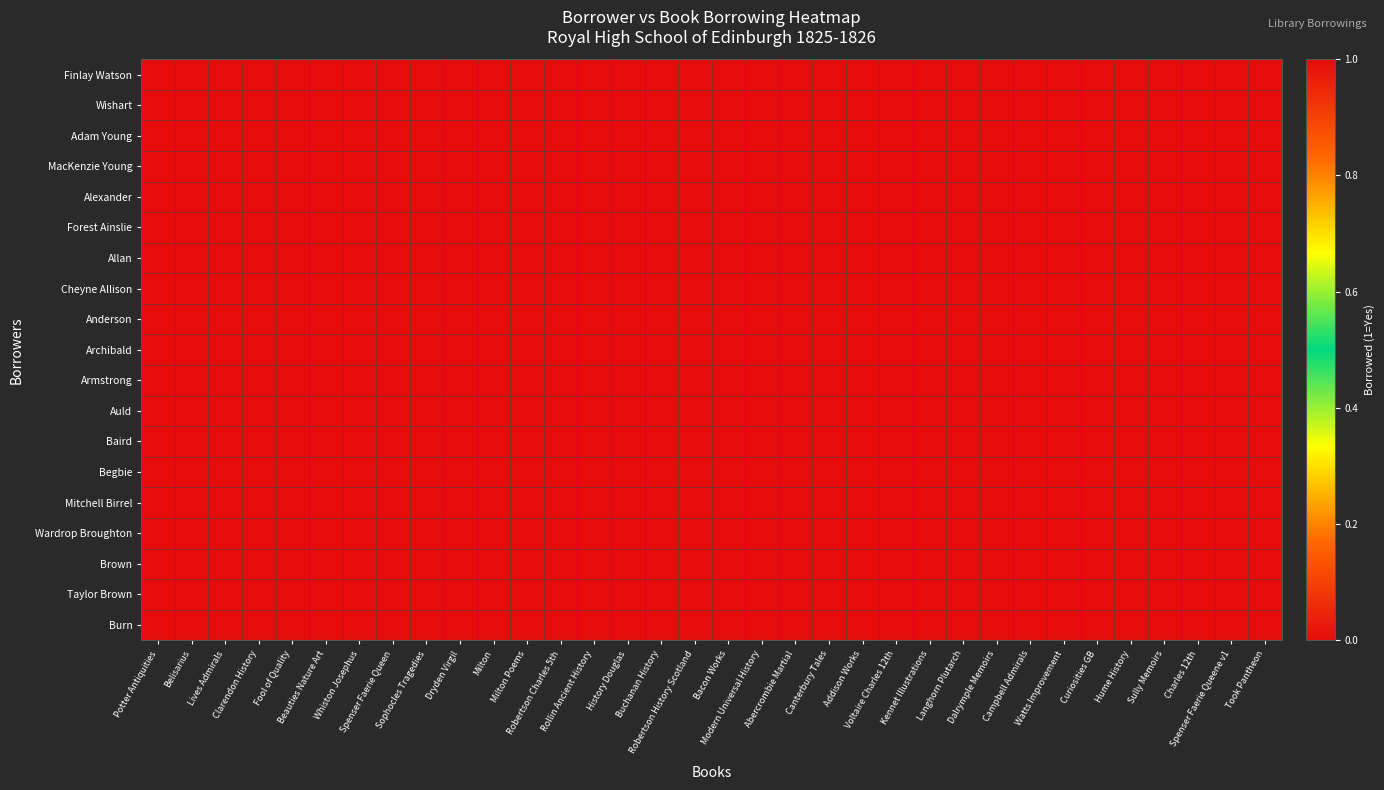

Reading left to right, transcribe all the data shown in this chart.

Finlay Watson: Potter Antiquities=1	Belisarius=0	Lives Admirals=0	Clarendon History=0	Fool of Quality=0	Beauties Nature Art=0	Whiston Josephus=0	Spenser Faerie Queen=0	Sophocles Tragedies=0	Dryden Virgil=0	Milton=0	Milton Poems=0	Robertson Charles 5th=0	Rollin Ancient History=0	History Douglas=0	Buchanan History=0	Robertson History Scotland=0	Bacon Works=0	Modern Universal History=0	Abercrombie Martial=0	Canterbury Tales=0	Addison Works=0	Voltaire Charles 12th=0	Kennet Illustrations=0	Langhorn Plutarch=0	Dalrymple Memoirs=0	Campbell Admirals=0	Watts Improvement=0	Curiosities GB=0	Hume History=0	Sully Memoirs=0	Charles 12th=0	Spenser Faerie Queene v1=0	Took Pantheon=0
Wishart: Potter Antiquities=0	Belisarius=0	Lives Admirals=1	Clarendon History=1	Fool of Quality=0	Beauties Nature Art=0	Whiston Josephus=0	Spenser Faerie Queen=0	Sophocles Tragedies=0	Dryden Virgil=0	Milton=0	Milton Poems=0	Robertson Charles 5th=0	Rollin Ancient History=0	History Douglas=0	Buchanan History=0	Robertson History Scotland=0	Bacon Works=0	Modern Universal History=0	Abercrombie Martial=0	Canterbury Tales=0	Addison Works=0	Voltaire Charles 12th=0	Kennet Illustrations=0	Langhorn Plutarch=0	Dalrymple Memoirs=0	Campbell Admirals=0	Watts Improvement=0	Curiosities GB=0	Hume History=0	Sully Memoirs=0	Charles 12th=0	Spenser Faerie Queene v1=0	Took Pantheon=0
Adam Young: Potter Antiquities=0	Belisarius=0	Lives Admirals=0	Clarendon History=0	Fool of Quality=1	Beauties Nature Art=1	Whiston Josephus=1	Spenser Faerie Queen=1	Sophocles Tragedies=0	Dryden Virgil=0	Milton=0	Milton Poems=0	Robertson Charles 5th=0	Rollin Ancient History=0	History Douglas=0	Buchanan History=0	Robertson History Scotland=0	Bacon Works=0	Modern Universal History=0	Abercrombie Martial=0	Canterbury Tales=0	Addison Works=0	Voltaire Charles 12th=0	Kennet Illustrations=0	Langhorn Plutarch=0	Dalrymple Memoirs=0	Campbell Admirals=0	Watts Improvement=0	Curiosities GB=0	Hume History=0	Sully Memoirs=0	Charles 12th=0	Spenser Faerie Queene v1=0	Took Pantheon=0
MacKenzie Young: Potter Antiquities=0	Belisarius=0	Lives Admirals=0	Clarendon History=0	Fool of Quality=0	Beauties Nature Art=0	Whiston Josephus=0	Spenser Faerie Queen=1	Sophocles Tragedies=1	Dryden Virgil=1	Milton=1	Milton Poems=1	Robertson Charles 5th=0	Rollin Ancient History=0	History Douglas=0	Buchanan History=0	Robertson History Scotland=0	Bacon Works=0	Modern Universal History=0	Abercrombie Martial=0	Canterbury Tales=0	Addison Works=0	Voltaire Charles 12th=0	Kennet Illustrations=0	Langhorn Plutarch=0	Dalrymple Memoirs=0	Campbell Admirals=0	Watts Improvement=0	Curiosities GB=0	Hume History=0	Sully Memoirs=0	Charles 12th=0	Spenser Faerie Queene v1=0	Took Pantheon=0
Alexander: Potter Antiquities=0	Belisarius=0	Lives Admirals=0	Clarendon History=0	Fool of Quality=0	Beauties Nature Art=0	Whiston Josephus=0	Spenser Faerie Queen=0	Sophocles Tragedies=0	Dryden Virgil=0	Milton=0	Milton Poems=0	Robertson Charles 5th=1	Rollin Ancient History=1	History Douglas=0	Buchanan History=0	Robertson History Scotland=0	Bacon Works=0	Modern Universal History=0	Abercrombie Martial=0	Canterbury Tales=0	Addison Works=0	Voltaire Charles 12th=0	Kennet Illustrations=0	Langhorn Plutarch=0	Dalrymple Memoirs=0	Campbell Admirals=0	Watts Improvement=0	Curiosities GB=0	Hume History=0	Sully Memoirs=0	Charles 12th=0	Spenser Faerie Queene v1=0	Took Pantheon=0
Forest Ainslie: Potter Antiquities=0	Belisarius=0	Lives Admirals=0	Clarendon History=0	Fool of Quality=0	Beauties Nature Art=0	Whiston Josephus=0	Spenser Faerie Queen=0	Sophocles Tragedies=0	Dryden Virgil=0	Milton=0	Milton Poems=0	Robertson Charles 5th=0	Rollin Ancient History=0	History Douglas=1	Buchanan History=0	Robertson History Scotland=0	Bacon Works=0	Modern Universal History=0	Abercrombie Martial=0	Canterbury Tales=0	Addison Works=0	Voltaire Charles 12th=0	Kennet Illustrations=0	Langhorn Plutarch=0	Dalrymple Memoirs=0	Campbell Admirals=0	Watts Improvement=0	Curiosities GB=0	Hume History=0	Sully Memoirs=0	Charles 12th=0	Spenser Faerie Queene v1=0	Took Pantheon=0
Allan: Potter Antiquities=0	Belisarius=0	Lives Admirals=0	Clarendon History=0	Fool of Quality=0	Beauties Nature Art=0	Whiston Josephus=0	Spenser Faerie Queen=0	Sophocles Tragedies=0	Dryden Virgil=0	Milton=0	Milton Poems=0	Robertson Charles 5th=0	Rollin Ancient History=0	History Douglas=0	Buchanan History=1	Robertson History Scotland=1	Bacon Works=1	Modern Universal History=0	Abercrombie Martial=0	Canterbury Tales=0	Addison Works=0	Voltaire Charles 12th=0	Kennet Illustrations=0	Langhorn Plutarch=0	Dalrymple Memoirs=0	Campbell Admirals=0	Watts Improvement=0	Curiosities GB=0	Hume History=0	Sully Memoirs=0	Charles 12th=0	Spenser Faerie Queene v1=0	Took Pantheon=0
Cheyne Allison: Potter Antiquities=0	Belisarius=0	Lives Admirals=0	Clarendon History=0	Fool of Quality=0	Beauties Nature Art=0	Whiston Josephus=0	Spenser Faerie Queen=0	Sophocles Tragedies=0	Dryden Virgil=0	Milton=0	Milton Poems=0	Robertson Charles 5th=0	Rollin Ancient History=0	History Douglas=0	Buchanan History=0	Robertson History Scotland=0	Bacon Works=0	Modern Universal History=1	Abercrombie Martial=0	Canterbury Tales=0	Addison Works=0	Voltaire Charles 12th=0	Kennet Illustrations=0	Langhorn Plutarch=0	Dalrymple Memoirs=0	Campbell Admirals=0	Watts Improvement=0	Curiosities GB=0	Hume History=0	Sully Memoirs=0	Charles 12th=0	Spenser Faerie Queene v1=0	Took Pantheon=0
Anderson: Potter Antiquities=0	Belisarius=0	Lives Admirals=0	Clarendon History=0	Fool of Quality=0	Beauties Nature Art=0	Whiston Josephus=0	Spenser Faerie Queen=0	Sophocles Tragedies=0	Dryden Virgil=0	Milton=0	Milton Poems=0	Robertson Charles 5th=0	Rollin Ancient History=0	History Douglas=0	Buchanan History=0	Robertson History Scotland=0	Bacon Works=0	Modern Universal History=0	Abercrombie Martial=1	Canterbury Tales=1	Addison Works=0	Voltaire Charles 12th=0	Kennet Illustrations=0	Langhorn Plutarch=0	Dalrymple Memoirs=0	Campbell Admirals=0	Watts Improvement=0	Curiosities GB=0	Hume History=0	Sully Memoirs=0	Charles 12th=0	Spenser Faerie Queene v1=0	Took Pantheon=0
Archibald: Potter Antiquities=0	Belisarius=0	Lives Admirals=0	Clarendon History=0	Fool of Quality=0	Beauties Nature Art=0	Whiston Josephus=0	Spenser Faerie Queen=0	Sophocles Tragedies=0	Dryden Virgil=0	Milton=0	Milton Poems=0	Robertson Charles 5th=0	Rollin Ancient History=0	History Douglas=0	Buchanan History=0	Robertson History Scotland=0	Bacon Works=0	Modern Universal History=0	Abercrombie Martial=0	Canterbury Tales=0	Addison Works=1	Voltaire Charles 12th=1	Kennet Illustrations=0	Langhorn Plutarch=0	Dalrymple Memoirs=0	Campbell Admirals=0	Watts Improvement=0	Curiosities GB=0	Hume History=0	Sully Memoirs=0	Charles 12th=0	Spenser Faerie Queene v1=0	Took Pantheon=0
Armstrong: Potter Antiquities=0	Belisarius=0	Lives Admirals=0	Clarendon History=0	Fool of Quality=0	Beauties Nature Art=0	Whiston Josephus=0	Spenser Faerie Queen=0	Sophocles Tragedies=0	Dryden Virgil=0	Milton=0	Milton Poems=0	Robertson Charles 5th=0	Rollin Ancient History=0	History Douglas=0	Buchanan History=0	Robertson History Scotland=0	Bacon Works=0	Modern Universal History=0	Abercrombie Martial=0	Canterbury Tales=0	Addison Works=0	Voltaire Charles 12th=0	Kennet Illustrations=1	Langhorn Plutarch=0	Dalrymple Memoirs=0	Campbell Admirals=0	Watts Improvement=0	Curiosities GB=0	Hume History=0	Sully Memoirs=0	Charles 12th=0	Spenser Faerie Queene v1=0	Took Pantheon=0
Auld: Potter Antiquities=0	Belisarius=0	Lives Admirals=0	Clarendon History=0	Fool of Quality=0	Beauties Nature Art=0	Whiston Josephus=0	Spenser Faerie Queen=0	Sophocles Tragedies=0	Dryden Virgil=0	Milton=0	Milton Poems=0	Robertson Charles 5th=0	Rollin Ancient History=0	History Douglas=0	Buchanan History=0	Robertson History Scotland=0	Bacon Works=0	Modern Universal History=0	Abercrombie Martial=1	Canterbury Tales=0	Addison Works=0	Voltaire Charles 12th=0	Kennet Illustrations=0	Langhorn Plutarch=0	Dalrymple Memoirs=0	Campbell Admirals=0	Watts Improvement=0	Curiosities GB=0	Hume History=0	Sully Memoirs=0	Charles 12th=0	Spenser Faerie Queene v1=0	Took Pantheon=0
Baird: Potter Antiquities=0	Belisarius=1	Lives Admirals=0	Clarendon History=0	Fool of Quality=0	Beauties Nature Art=0	Whiston Josephus=0	Spenser Faerie Queen=0	Sophocles Tragedies=0	Dryden Virgil=0	Milton=0	Milton Poems=0	Robertson Charles 5th=0	Rollin Ancient History=0	History Douglas=0	Buchanan History=0	Robertson History Scotland=0	Bacon Works=0	Modern Universal History=0	Abercrombie Martial=0	Canterbury Tales=0	Addison Works=0	Voltaire Charles 12th=0	Kennet Illustrations=0	Langhorn Plutarch=1	Dalrymple Memoirs=1	Campbell Admirals=0	Watts Improvement=0	Curiosities GB=0	Hume History=0	Sully Memoirs=0	Charles 12th=0	Spenser Faerie Queene v1=0	Took Pantheon=0
Begbie: Potter Antiquities=0	Belisarius=0	Lives Admirals=0	Clarendon History=0	Fool of Quality=0	Beauties Nature Art=0	Whiston Josephus=0	Spenser Faerie Queen=0	Sophocles Tragedies=0	Dryden Virgil=0	Milton=0	Milton Poems=0	Robertson Charles 5th=0	Rollin Ancient History=0	History Douglas=0	Buchanan History=0	Robertson History Scotland=0	Bacon Works=0	Modern Universal History=0	Abercrombie Martial=0	Canterbury Tales=0	Addison Works=0	Voltaire Charles 12th=0	Kennet Illustrations=0	Langhorn Plutarch=0	Dalrymple Memoirs=0	Campbell Admirals=1	Watts Improvement=0	Curiosities GB=0	Hume History=0	Sully Memoirs=0	Charles 12th=0	Spenser Faerie Queene v1=0	Took Pantheon=0
Mitchell Birrel: Potter Antiquities=0	Belisarius=0	Lives Admirals=0	Clarendon History=0	Fool of Quality=0	Beauties Nature Art=0	Whiston Josephus=0	Spenser Faerie Queen=0	Sophocles Tragedies=0	Dryden Virgil=0	Milton=0	Milton Poems=0	Robertson Charles 5th=0	Rollin Ancient History=0	History Douglas=0	Buchanan History=0	Robertson History Scotland=0	Bacon Works=0	Modern Universal History=0	Abercrombie Martial=0	Canterbury Tales=0	Addison Works=0	Voltaire Charles 12th=0	Kennet Illustrations=0	Langhorn Plutarch=0	Dalrymple Memoirs=0	Campbell Admirals=0	Watts Improvement=1	Curiosities GB=1	Hume History=1	Sully Memoirs=0	Charles 12th=0	Spenser Faerie Queene v1=0	Took Pantheon=0
Wardrop Broughton: Potter Antiquities=0	Belisarius=0	Lives Admirals=0	Clarendon History=0	Fool of Quality=0	Beauties Nature Art=0	Whiston Josephus=0	Spenser Faerie Queen=0	Sophocles Tragedies=0	Dryden Virgil=0	Milton=0	Milton Poems=0	Robertson Charles 5th=0	Rollin Ancient History=0	History Douglas=0	Buchanan History=0	Robertson History Scotland=0	Bacon Works=0	Modern Universal History=0	Abercrombie Martial=0	Canterbury Tales=0	Addison Works=0	Voltaire Charles 12th=0	Kennet Illustrations=0	Langhorn Plutarch=0	Dalrymple Memoirs=0	Campbell Admirals=0	Watts Improvement=0	Curiosities GB=0	Hume History=0	Sully Memoirs=1	Charles 12th=0	Spenser Faerie Queene v1=0	Took Pantheon=0
Brown: Potter Antiquities=0	Belisarius=0	Lives Admirals=0	Clarendon History=0	Fool of Quality=0	Beauties Nature Art=0	Whiston Josephus=0	Spenser Faerie Queen=0	Sophocles Tragedies=0	Dryden Virgil=0	Milton=0	Milton Poems=0	Robertson Charles 5th=0	Rollin Ancient History=0	History Douglas=0	Buchanan History=0	Robertson History Scotland=0	Bacon Works=0	Modern Universal History=0	Abercrombie Martial=0	Canterbury Tales=0	Addison Works=0	Voltaire Charles 12th=0	Kennet Illustrations=0	Langhorn Plutarch=0	Dalrymple Memoirs=0	Campbell Admirals=0	Watts Improvement=0	Curiosities GB=0	Hume History=0	Sully Memoirs=0	Charles 12th=0	Spenser Faerie Queene v1=1	Took Pantheon=0
Taylor Brown: Potter Antiquities=0	Belisarius=0	Lives Admirals=0	Clarendon History=0	Fool of Quality=0	Beauties Nature Art=0	Whiston Josephus=0	Spenser Faerie Queen=0	Sophocles Tragedies=0	Dryden Virgil=0	Milton=0	Milton Poems=0	Robertson Charles 5th=0	Rollin Ancient History=0	History Douglas=0	Buchanan History=0	Robertson History Scotland=0	Bacon Works=0	Modern Universal History=0	Abercrombie Martial=0	Canterbury Tales=0	Addison Works=0	Voltaire Charles 12th=0	Kennet Illustrations=0	Langhorn Plutarch=0	Dalrymple Memoirs=0	Campbell Admirals=0	Watts Improvement=0	Curiosities GB=0	Hume History=0	Sully Memoirs=1	Charles 12th=0	Spenser Faerie Queene v1=0	Took Pantheon=0
Burn: Potter Antiquities=0	Belisarius=0	Lives Admirals=0	Clarendon History=0	Fool of Quality=0	Beauties Nature Art=0	Whiston Josephus=0	Spenser Faerie Queen=0	Sophocles Tragedies=0	Dryden Virgil=0	Milton=0	Milton Poems=0	Robertson Charles 5th=0	Rollin Ancient History=0	History Douglas=0	Buchanan History=0	Robertson History Scotland=0	Bacon Works=0	Modern Universal History=0	Abercrombie Martial=0	Canterbury Tales=0	Addison Works=0	Voltaire Charles 12th=0	Kennet Illustrations=0	Langhorn Plutarch=0	Dalrymple Memoirs=0	Campbell Admirals=0	Watts Improvement=0	Curiosities GB=0	Hume History=0	Sully Memoirs=0	Charles 12th=0	Spenser Faerie Queene v1=0	Took Pantheon=1